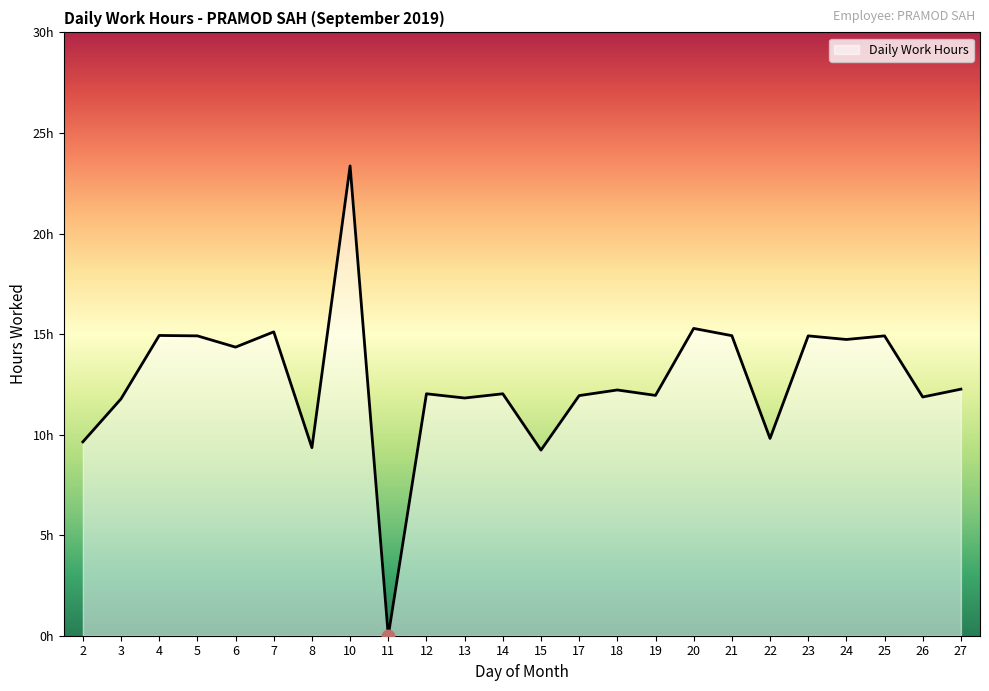

Which has a higher value, 22 or 24?

24